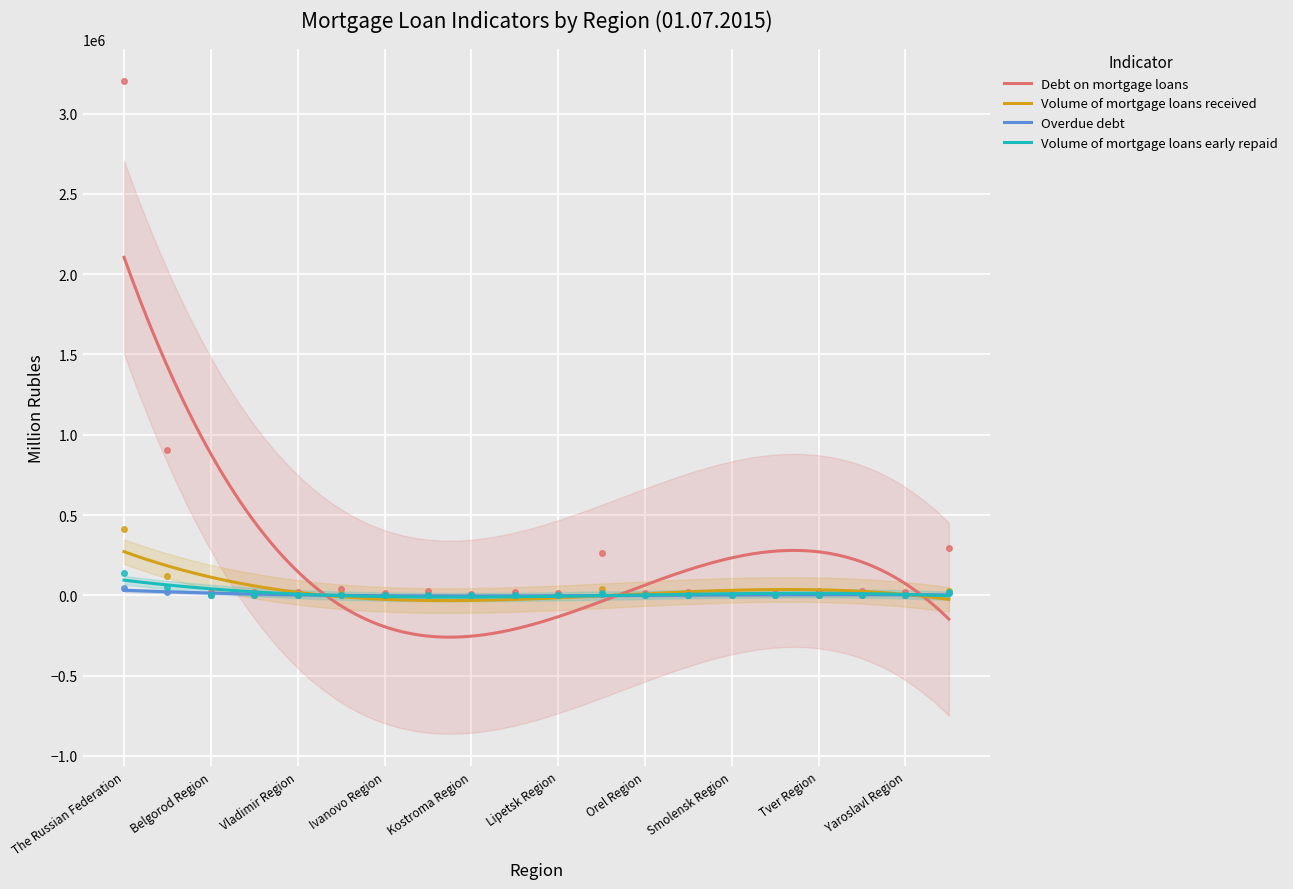

True or false: Overdue debt has more than 1 points higher than both neighbors.

True